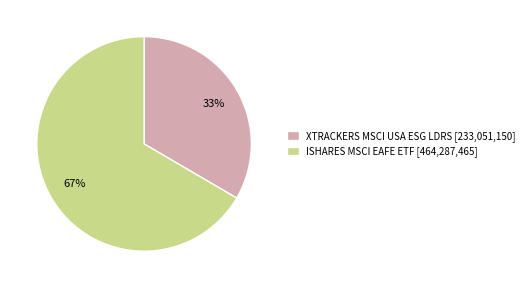

Rank the categories by value from lowest to highest.

XTRACKERS MSCI USA ESG LDRS, ISHARES MSCI EAFE ETF